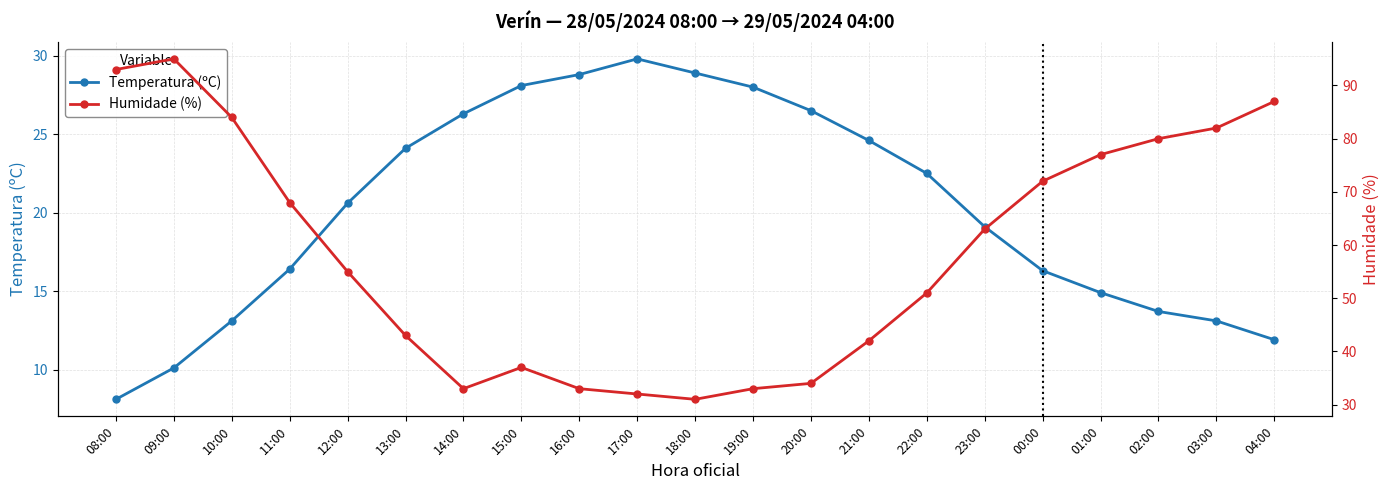

In Humidade (%), how many points are higher than both neighbors (excluding endpoints)?

2